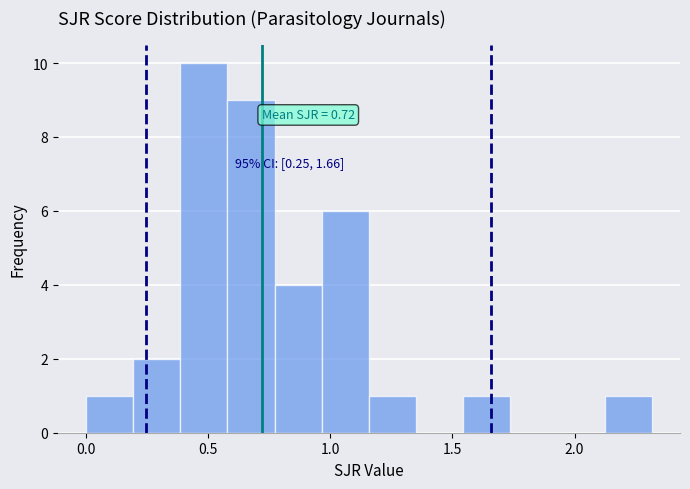

Around what value on the x-axis is the tallest bar? Give the approximate position of its centre, as read against the axis.

0.50